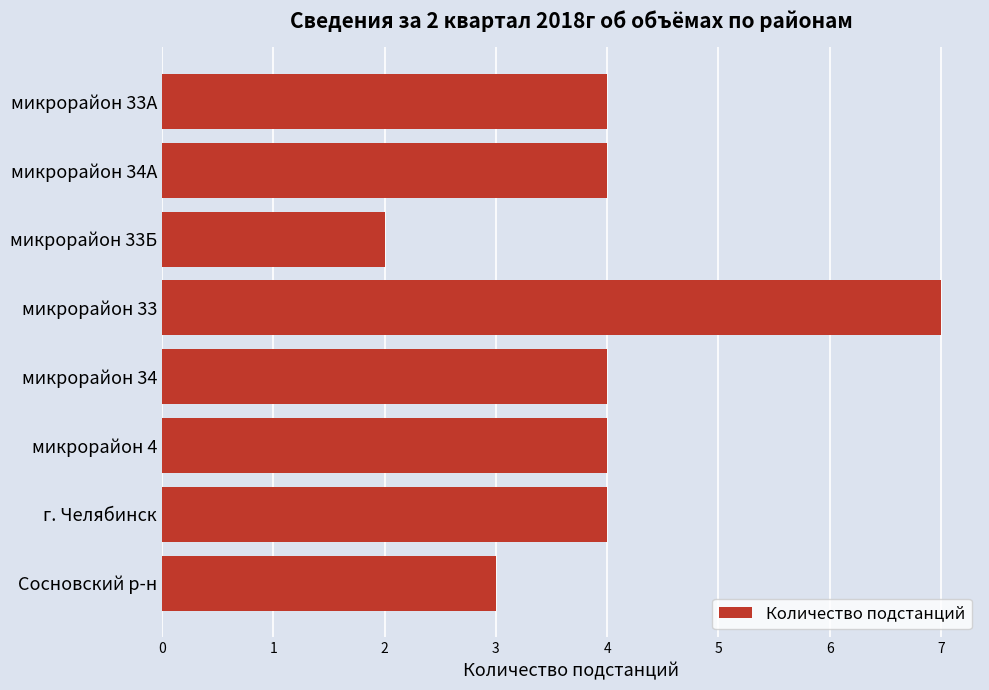

What is the sum of all values?

32